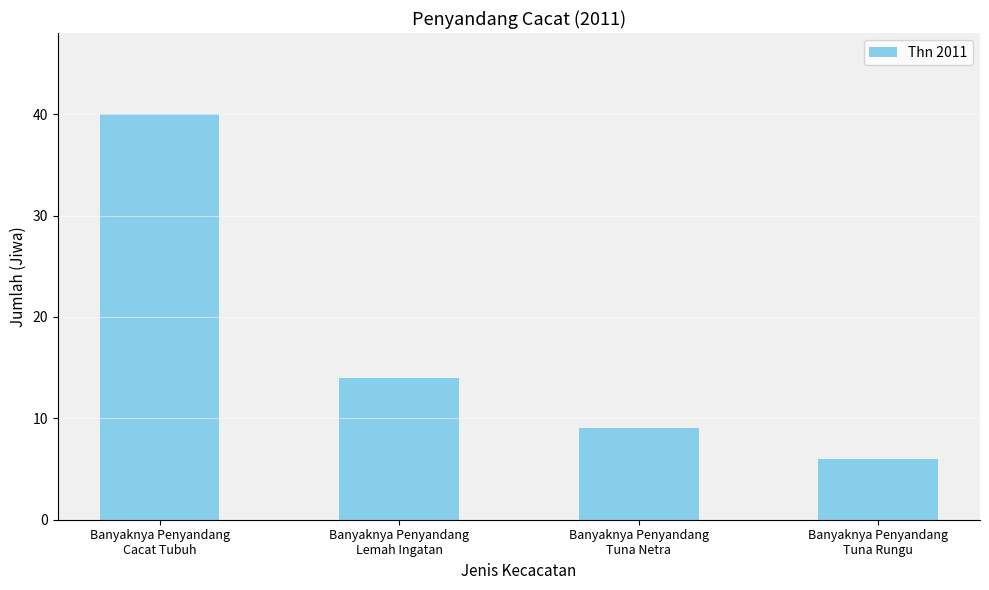

List the labels in order of value, smallest first.

Banyaknya Penyandang
Tuna Rungu, Banyaknya Penyandang
Tuna Netra, Banyaknya Penyandang
Lemah Ingatan, Banyaknya Penyandang
Cacat Tubuh